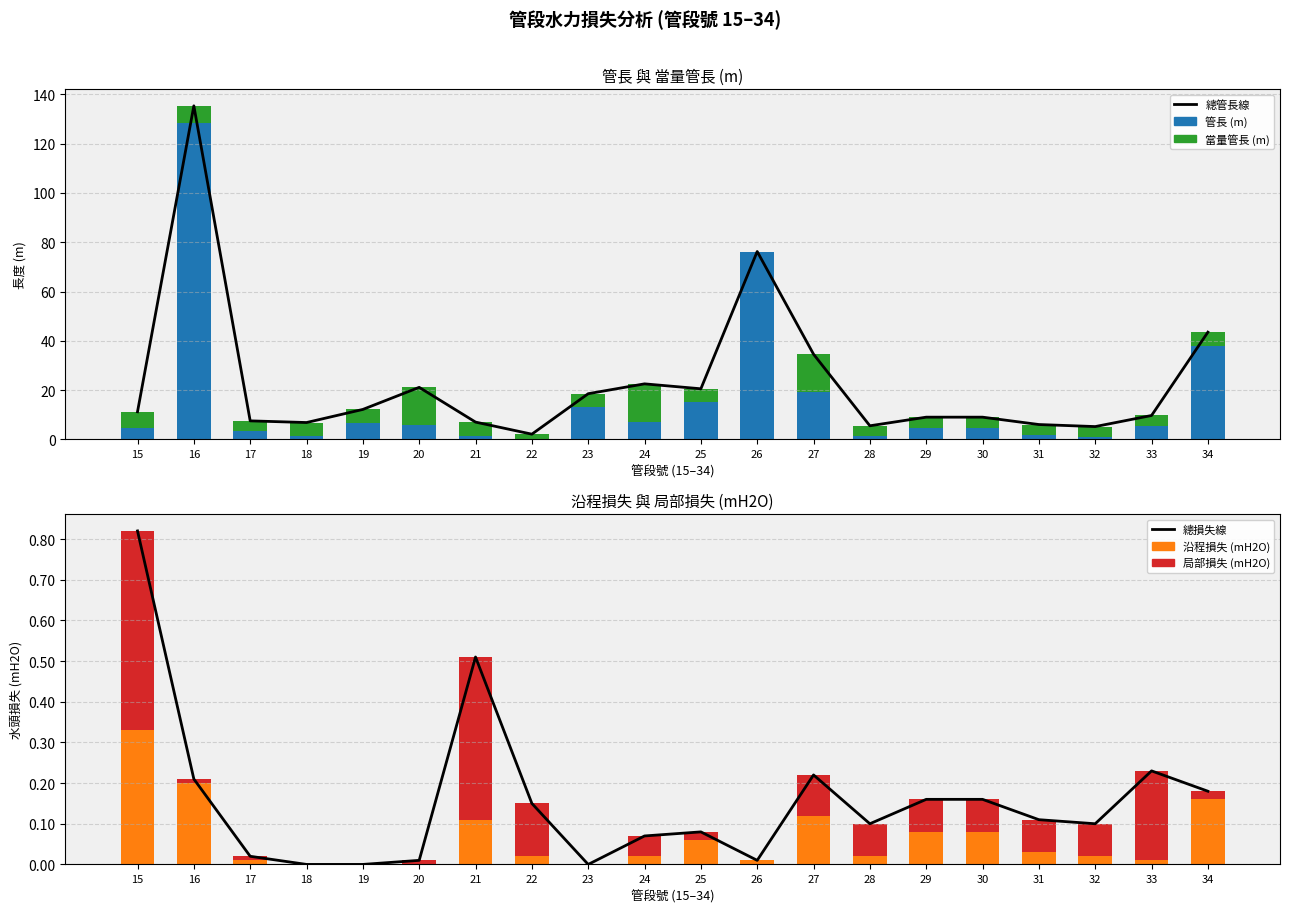

True or false: 管長 (m) has a value of 219.9 at 16.

False